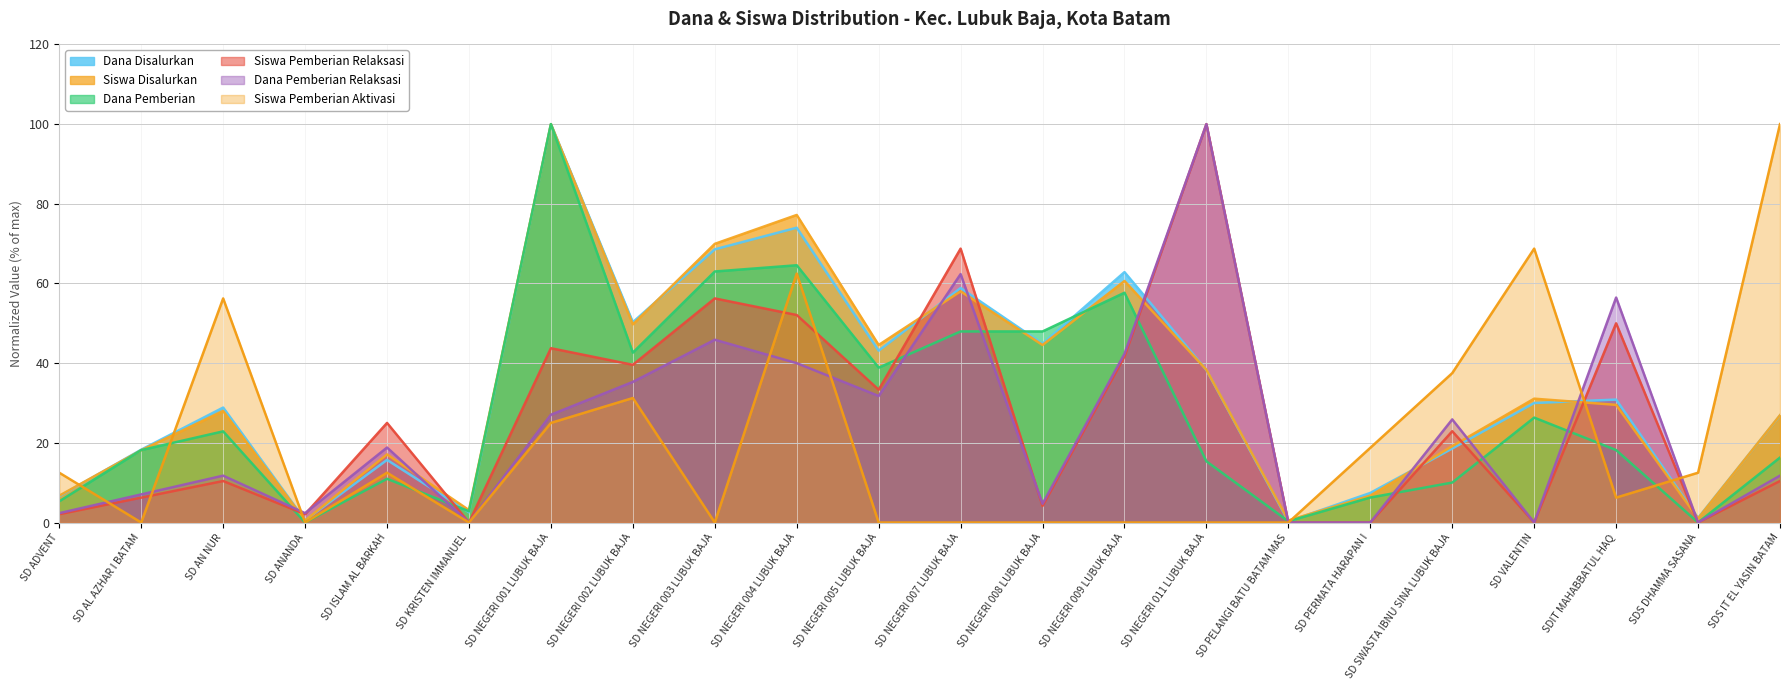

List the series in order of their peak value, highest first.

Dana Disalurkan, Siswa Disalurkan, Dana Pemberian, Siswa Pemberian Relaksasi, Dana Pemberian Relaksasi, Siswa Pemberian Aktivasi